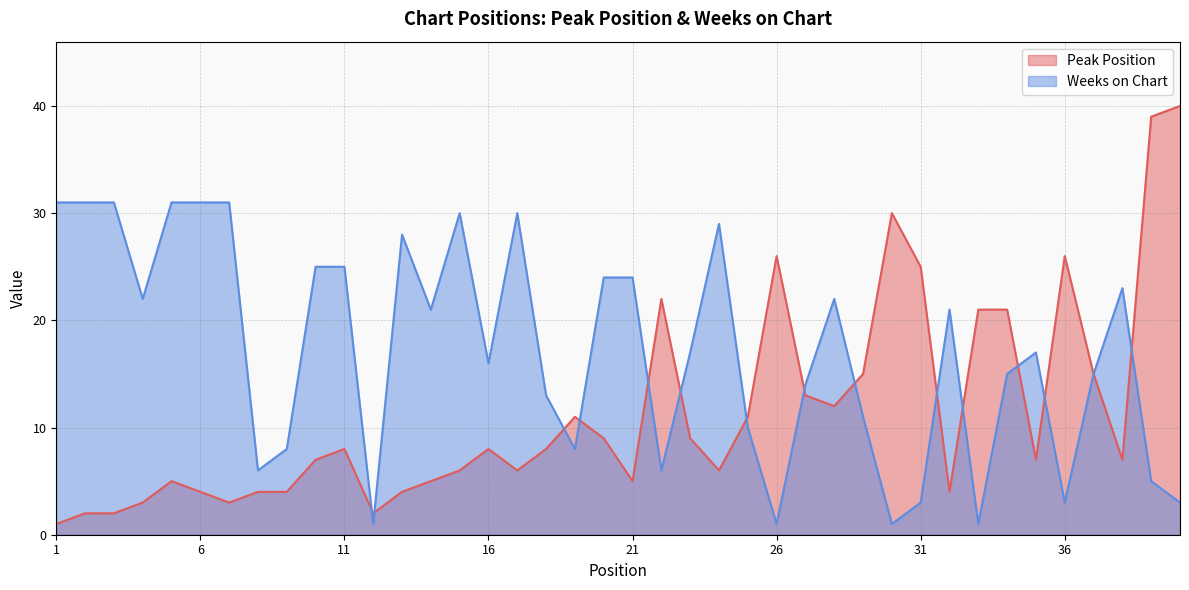

Where do Peak Position and Weeks on Chart first cross each other?

11 and 12